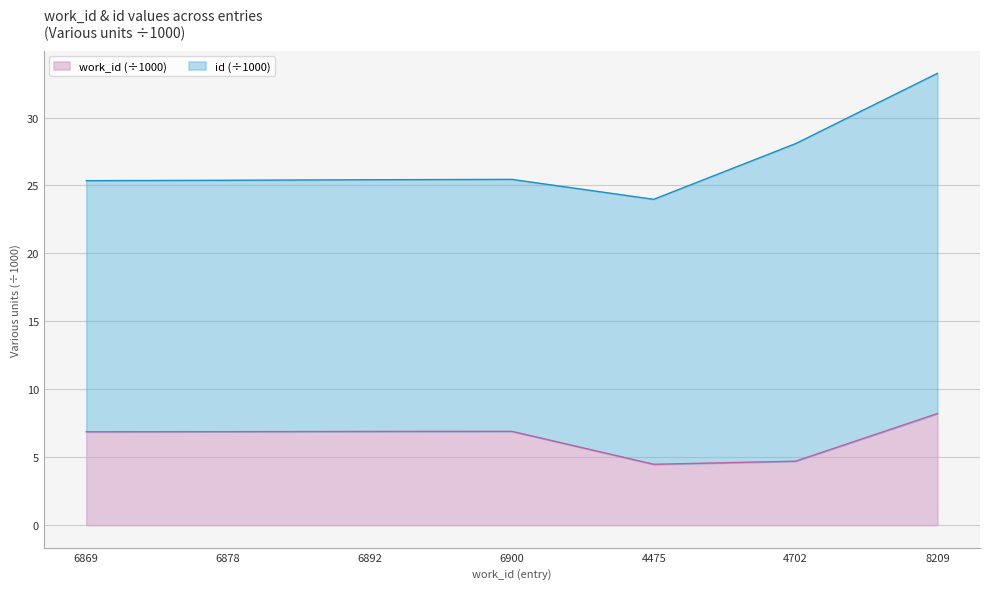

At which category does the chart reach its minimum across all series?

4475